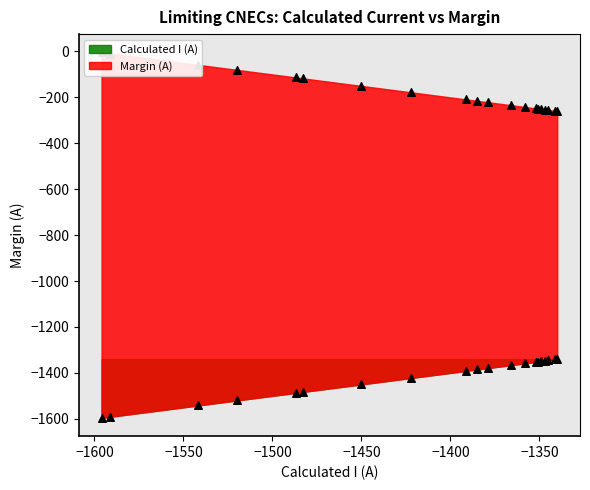

Which series contains the highest Y value?

Calculated I (A)